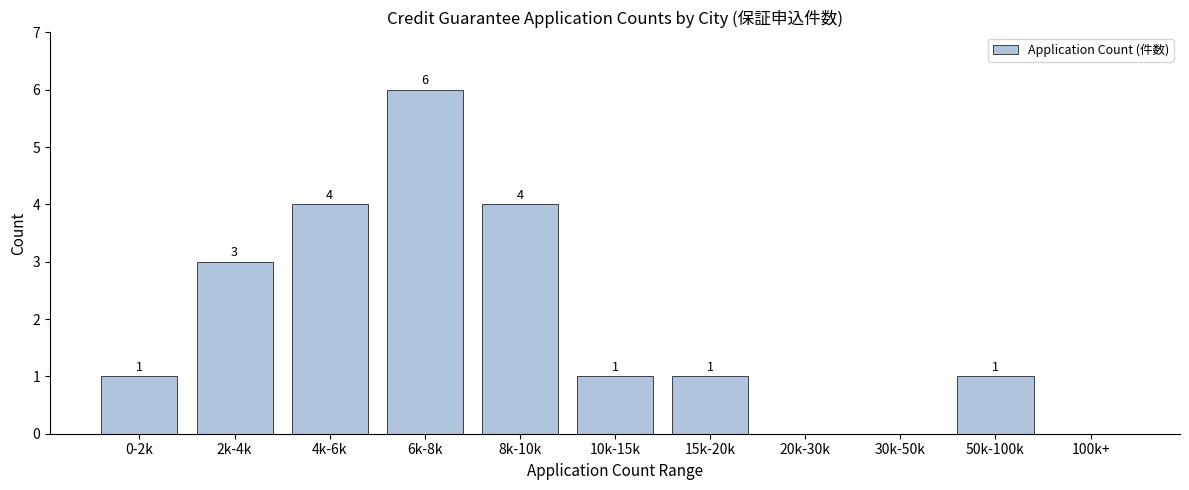

Reading right to left, list all the values displayed in this chart.

100k+=0	50k-100k=1	30k-50k=0	20k-30k=0	15k-20k=1	10k-15k=1	8k-10k=4	6k-8k=6	4k-6k=4	2k-4k=3	0-2k=1